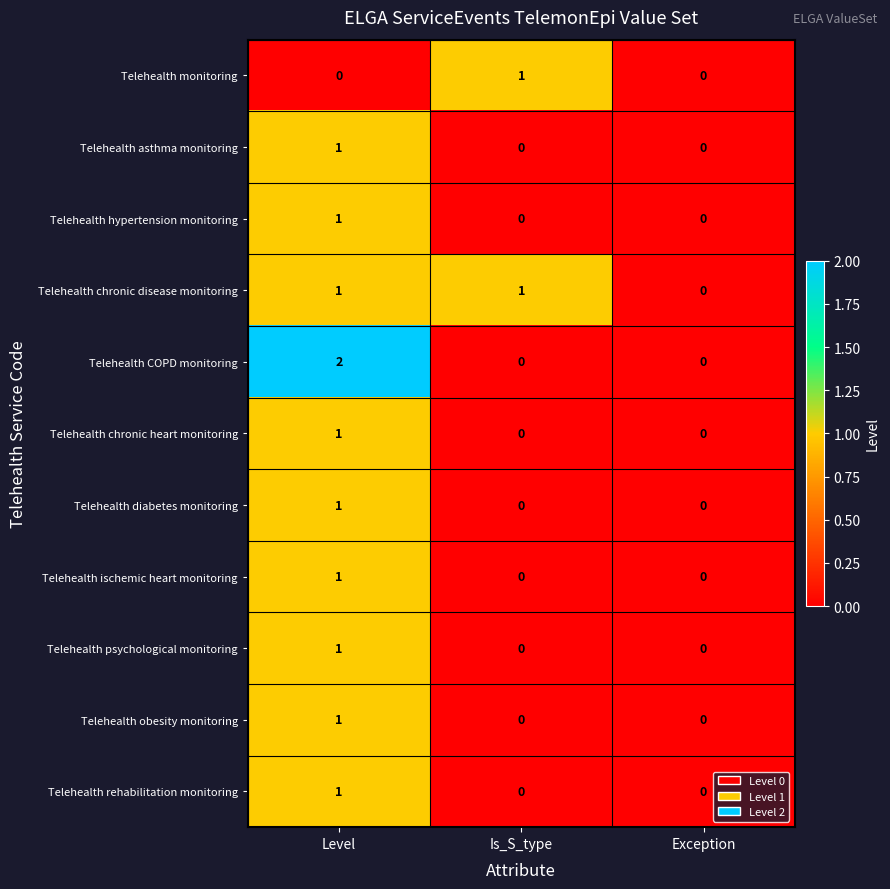

What is the total value across all series at Level?

11